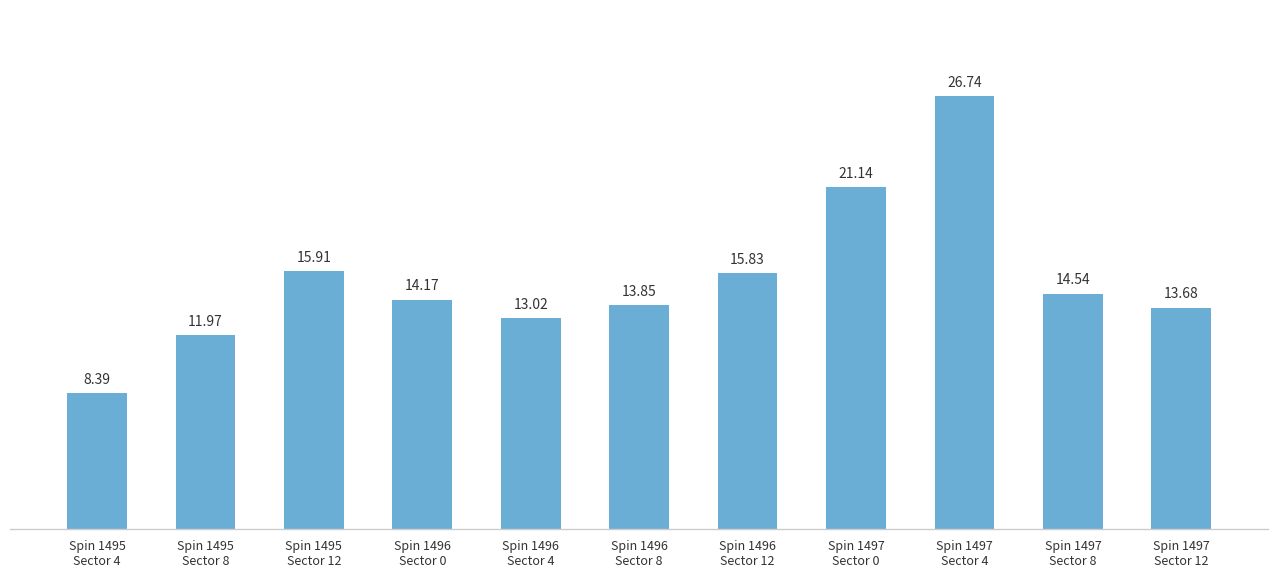

What is the difference between the maximum and second lowest values?

14.8